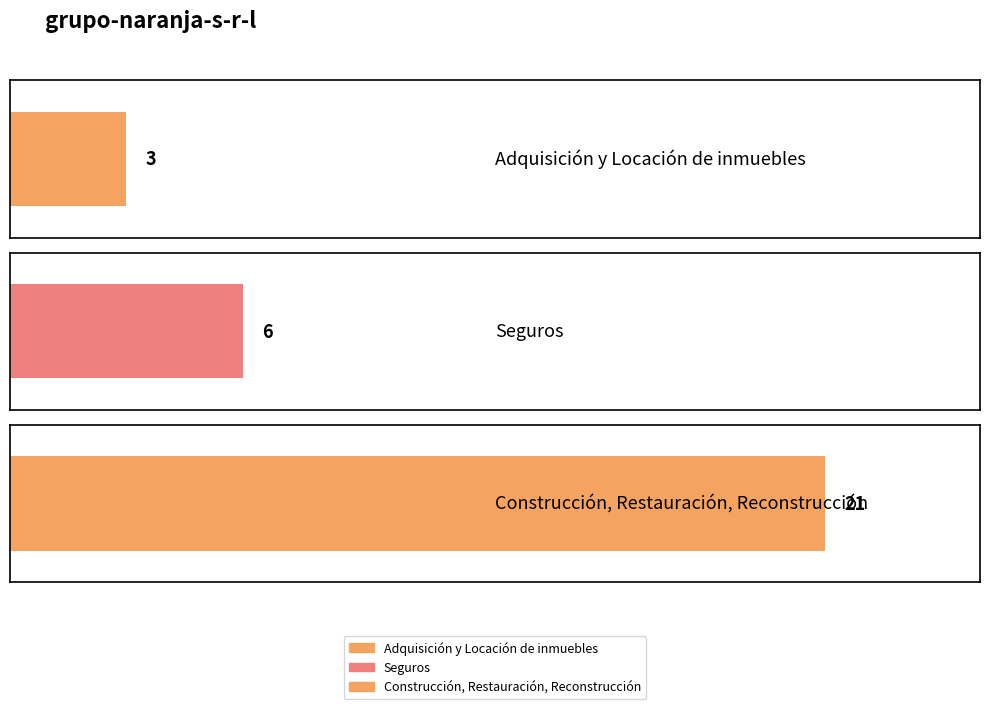

How many bars are there in total?

3